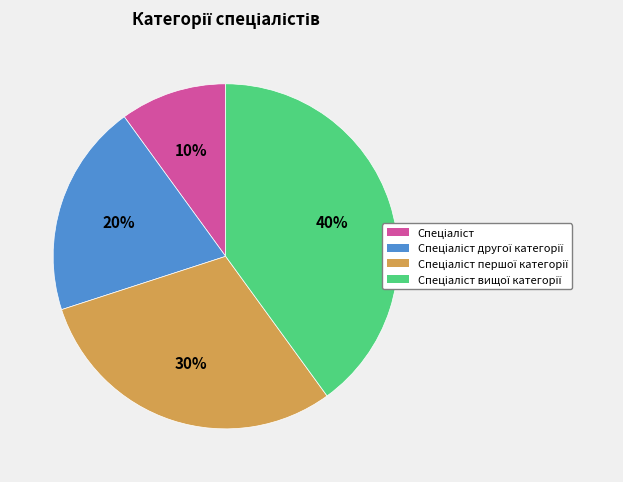

Is there a majority slice in this chart?

No